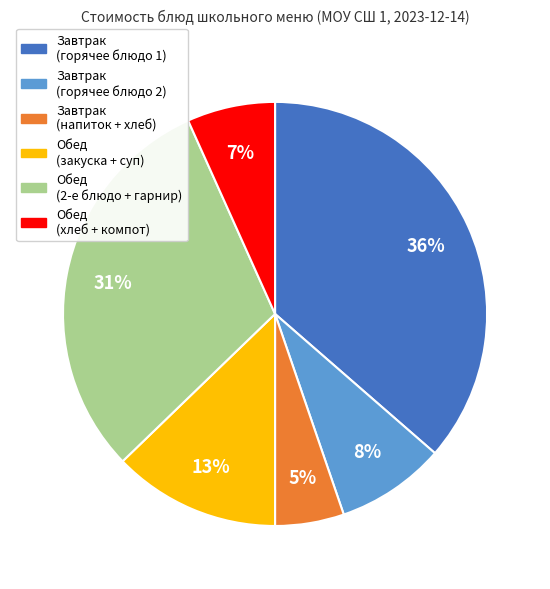

To the nearest percent, what is the average slice percentage?

17%